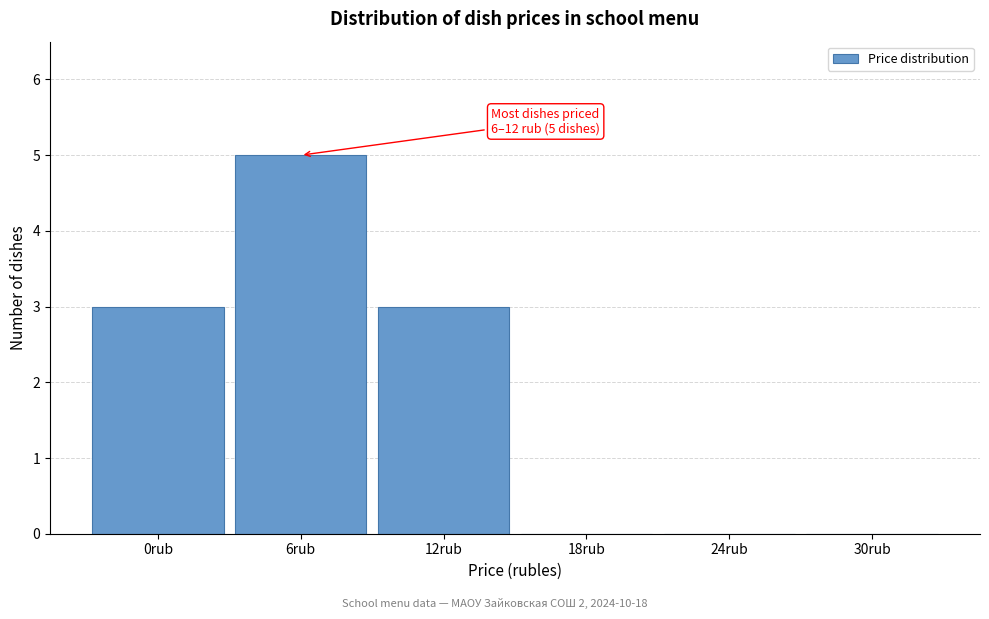

Reading right to left, extract all data points from this chart.

30rub=0	24rub=0	18rub=0	12rub=3	6rub=5	0rub=3